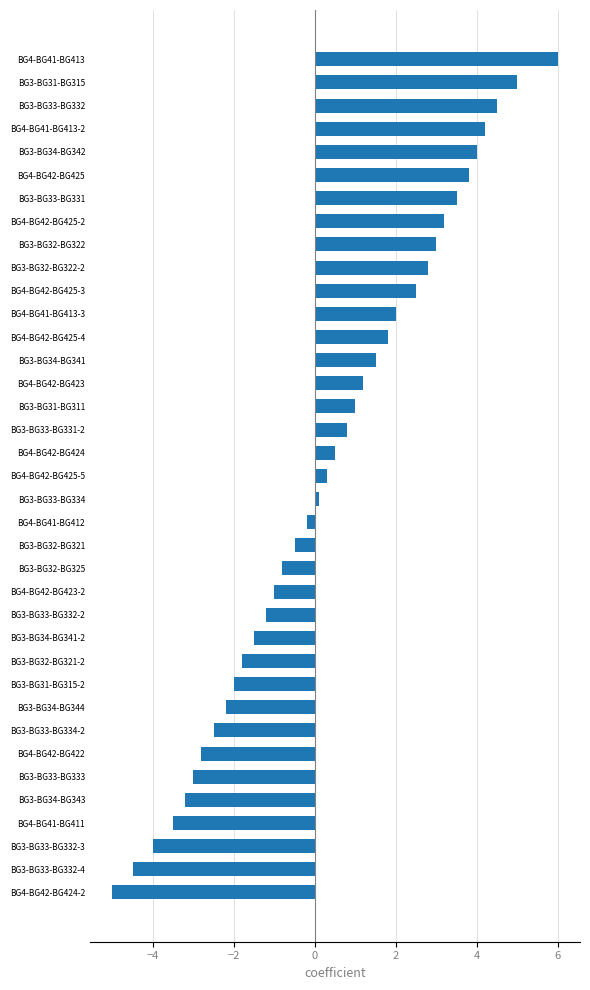

True or false: the data shows 4.2 at BG4-BG41-BG413-2.

True